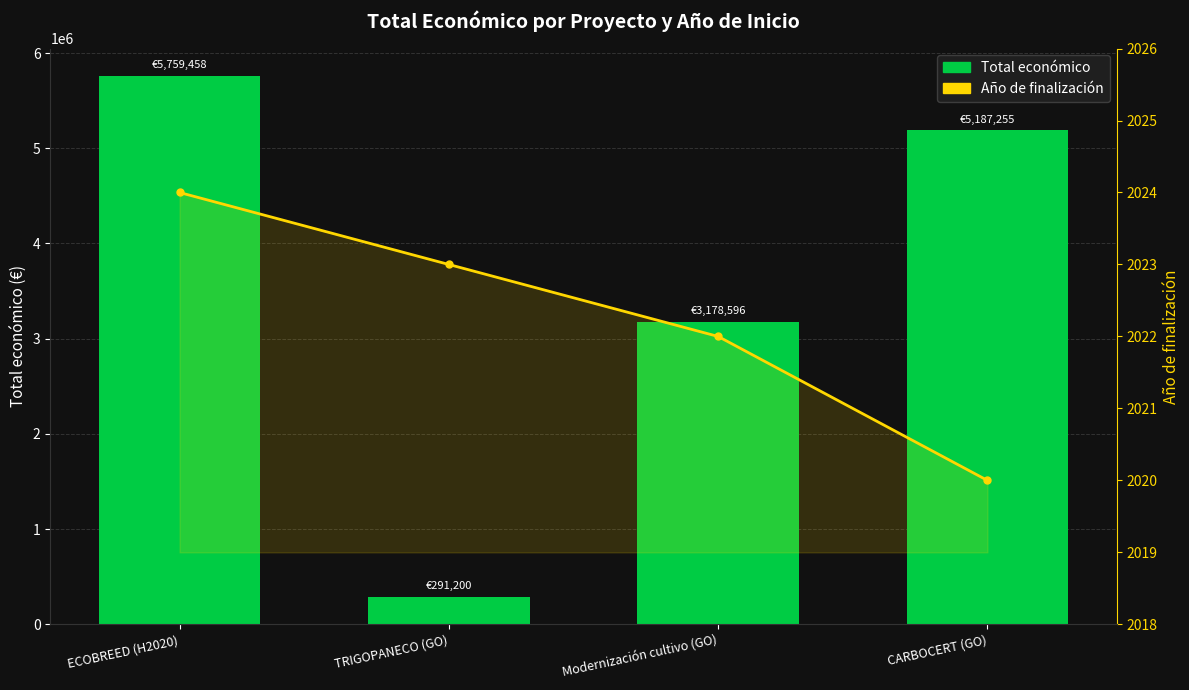

At which category is the sum across all series the highest?

ECOBREED (H2020)